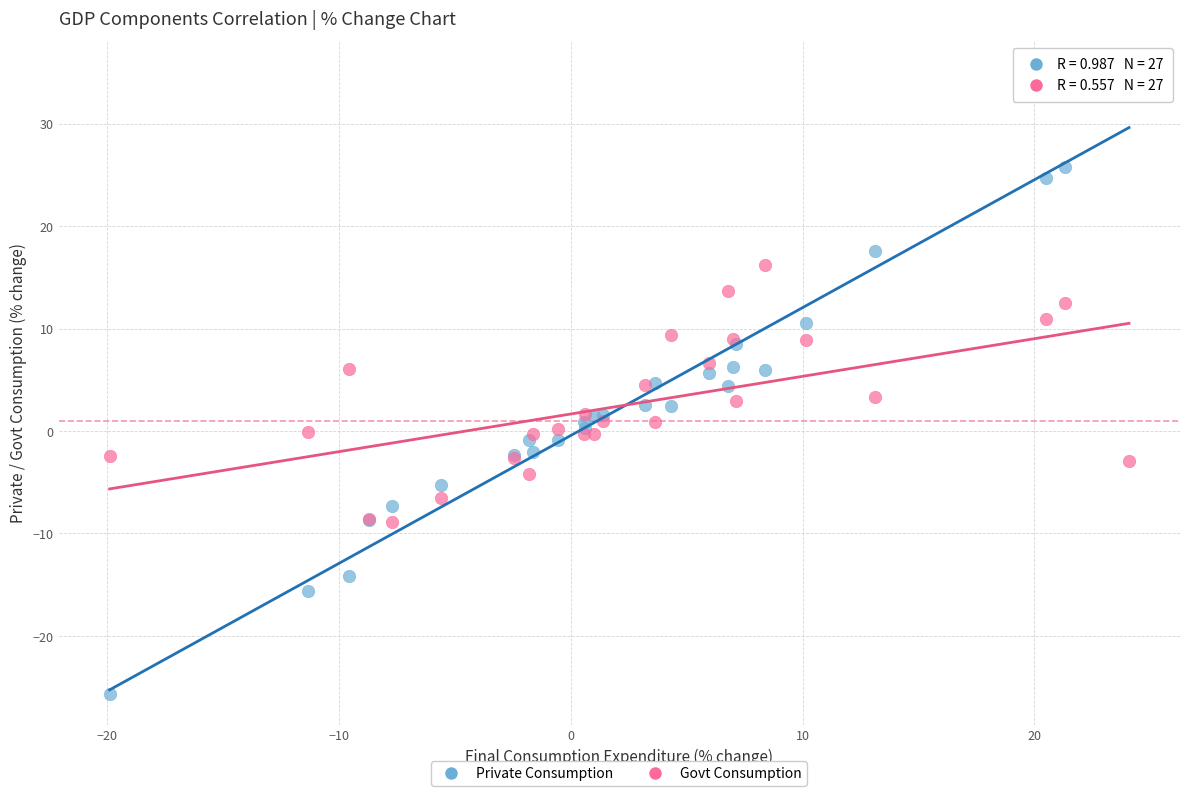

What is the X range (max minus min) for the scatter plot?

44.0